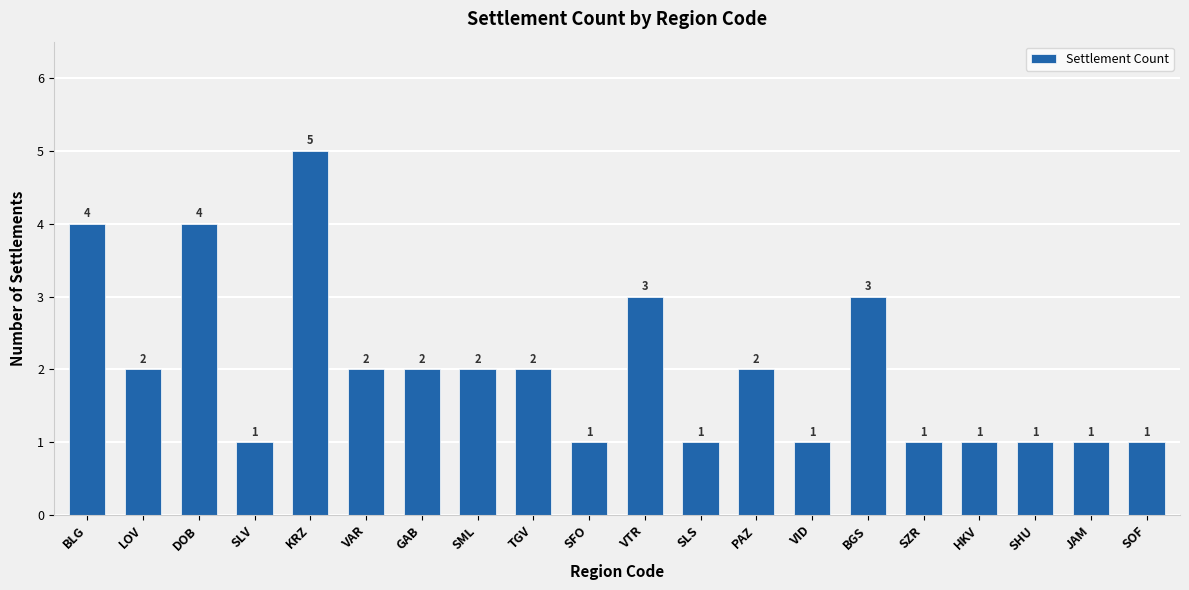

What is the average value?

2